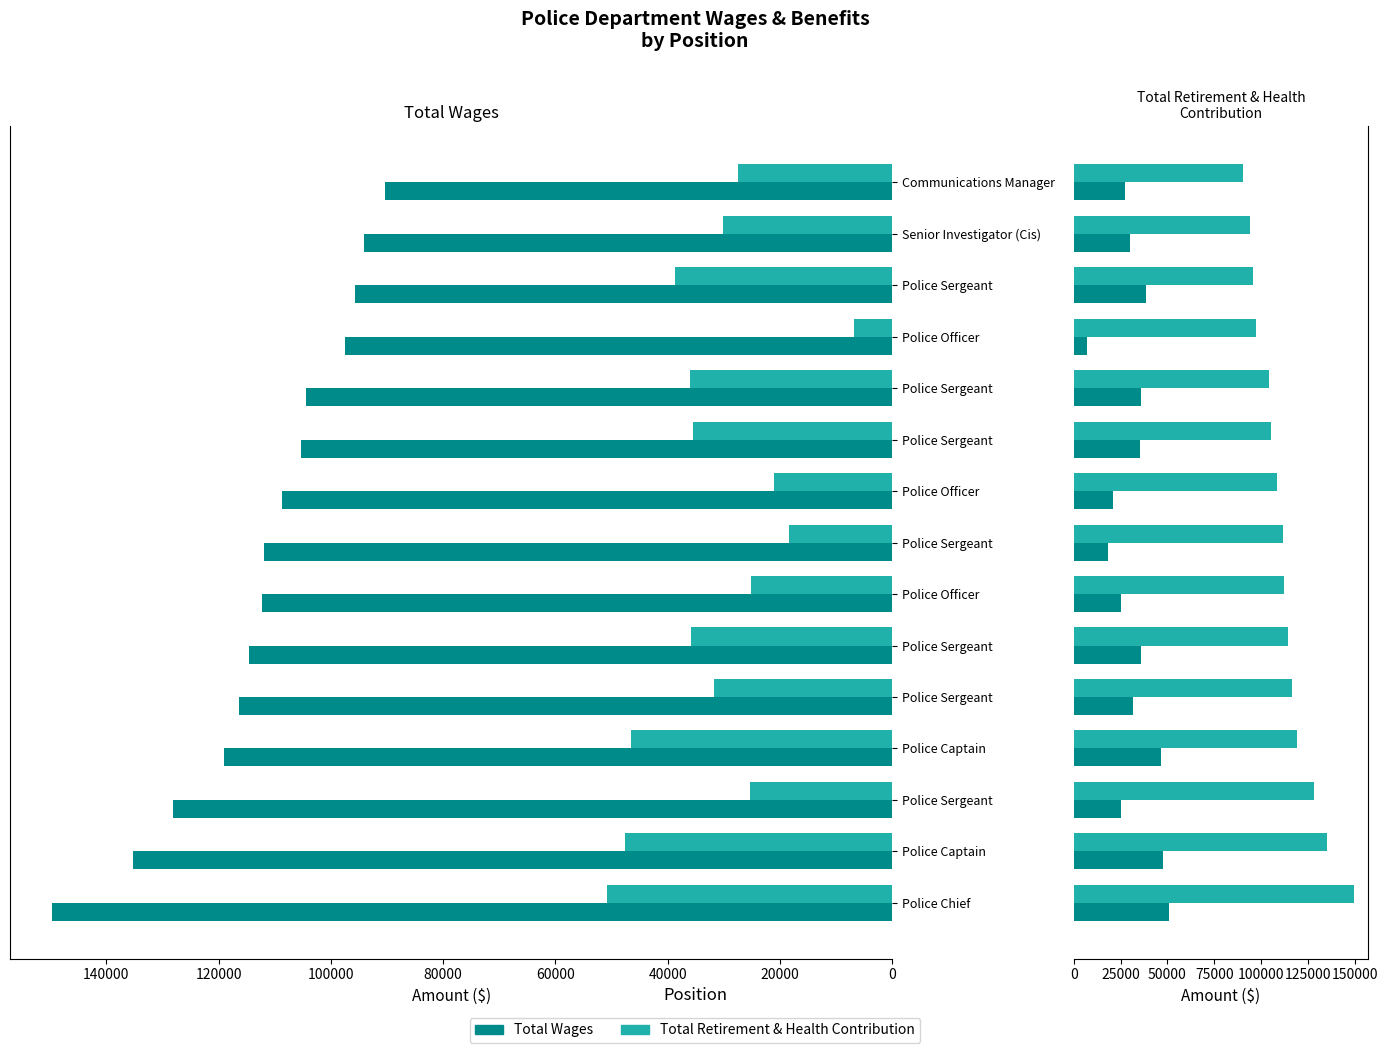

Reading left to right, what are all the values shown in this chart?

Total Wages: 50820	47688	25315	46559	31719	35775	25176	18374	21071	35572	36062	6807	38638	30143	27498
Total Retirement & Health Contribution: 149681	135204	128078	118998	116447	114588	112202	111842	108689	105303	104393	97466	95717	94165	90304